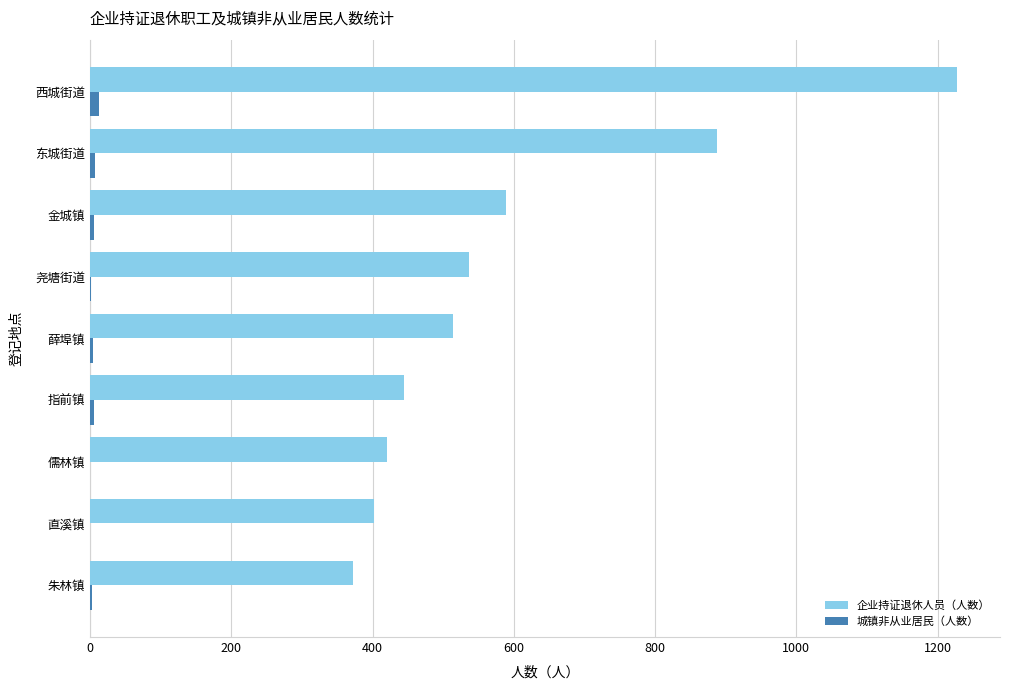

Is the value of 城镇非从业居民（人数） at 儒林镇 greater than the value of 企业持证退休人员（人数） at 指前镇?

No